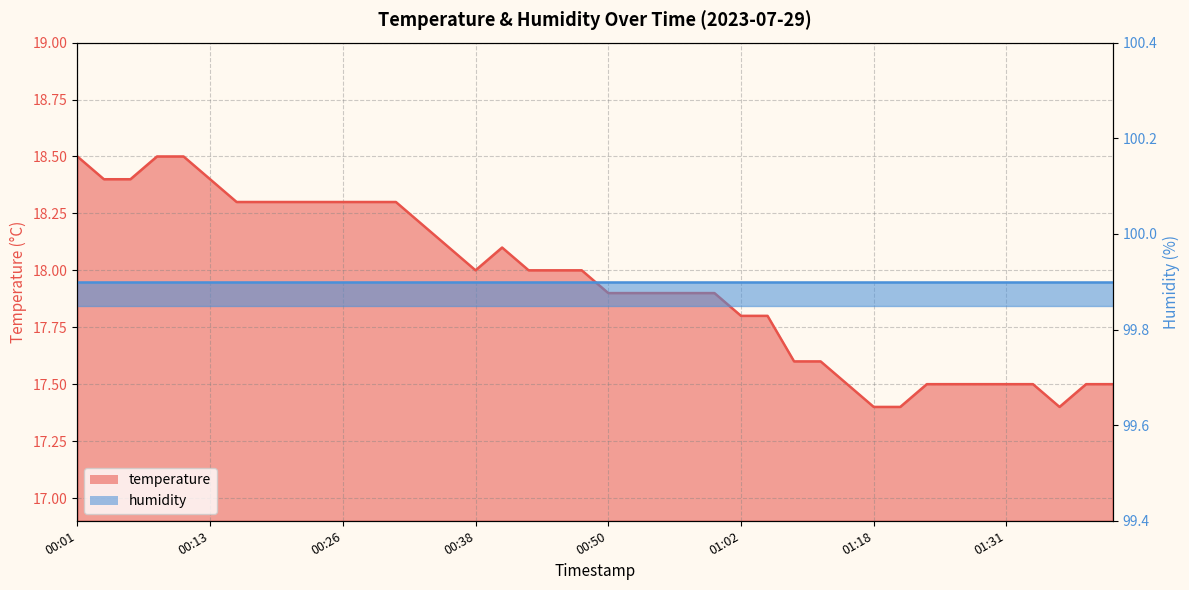

Reading left to right, extract all data points from this chart.

18.5	18.4	18.4	18.5	18.5	18.4	18.3	18.3	18.3	18.3	18.3	18.3	18.3	18.2	18.1	18.0	18.1	18.0	18.0	18.0	17.9	17.9	17.9	17.9	17.9	17.8	17.8	17.6	17.6	17.5	17.4	17.4	17.5	17.5	17.5	17.5	17.5	17.4	17.5	17.5